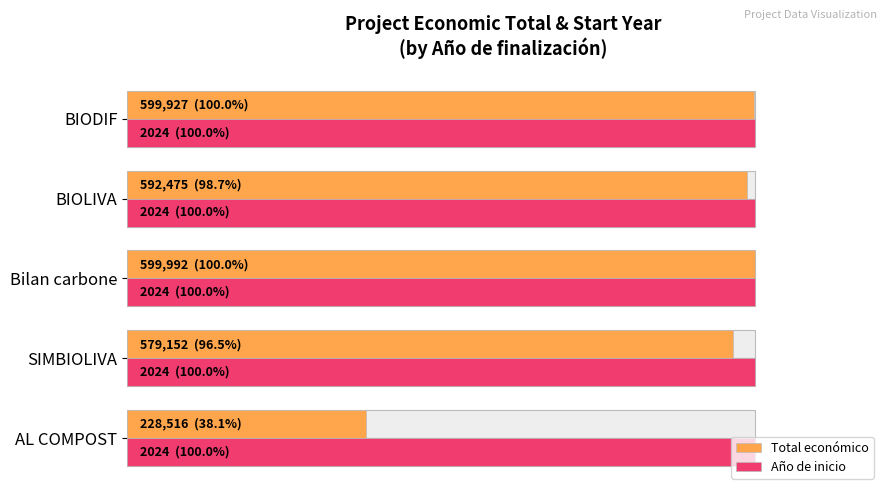

Is the value of Total económico at 60 greater than the value of Año de inicio at 80?

Yes